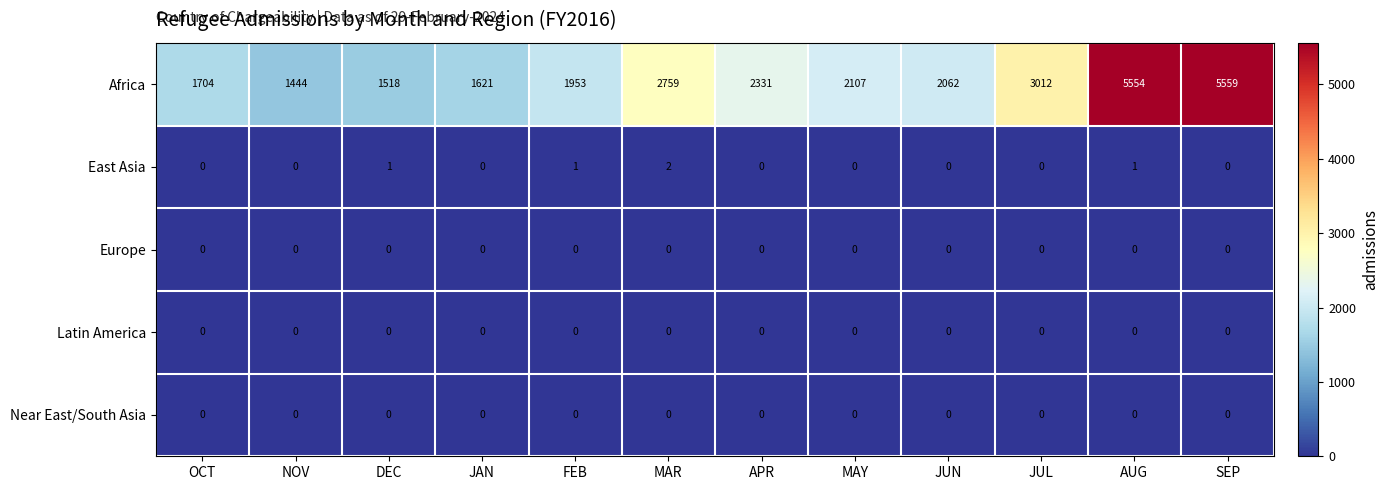

Is it true that Europe equals 0 at JUL?

True